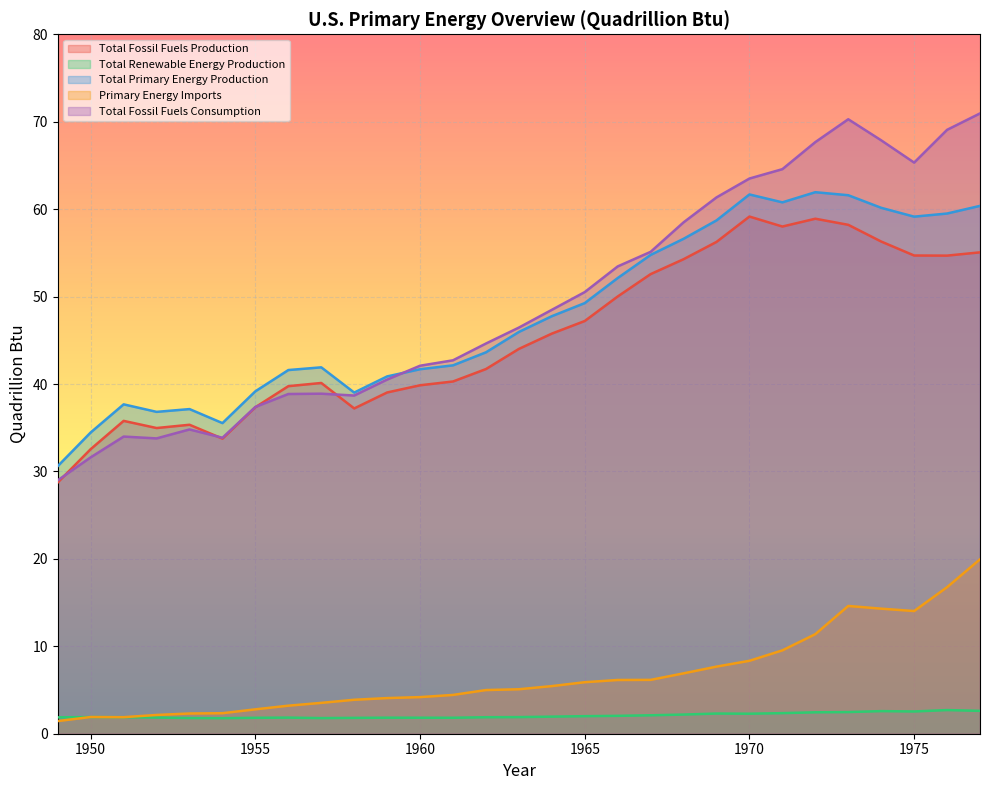

What is the sum of the Total Fossil Fuels Consumption values at 1951 and 1959?

74.5